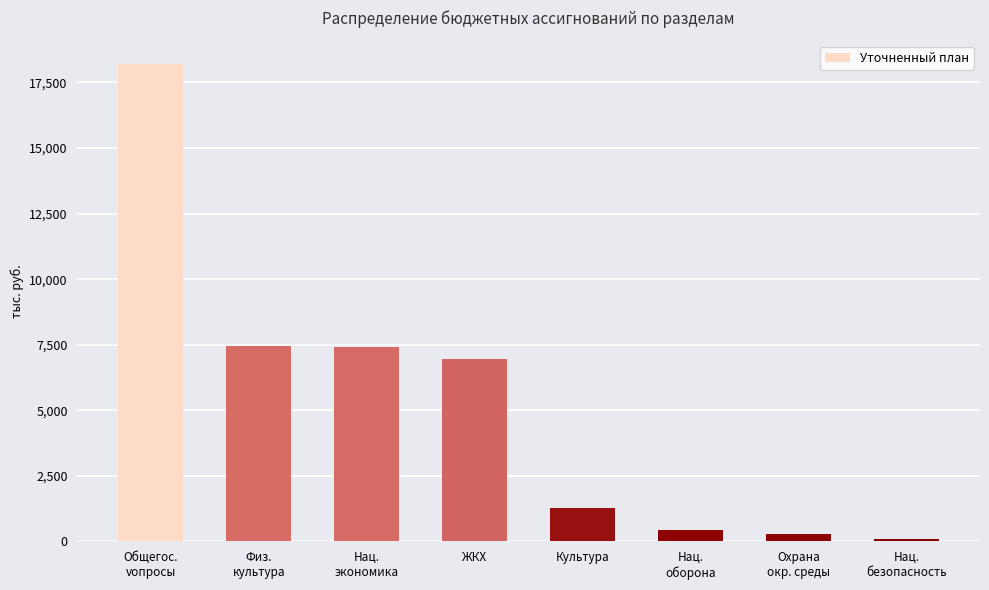

Are the bars horizontal?

No